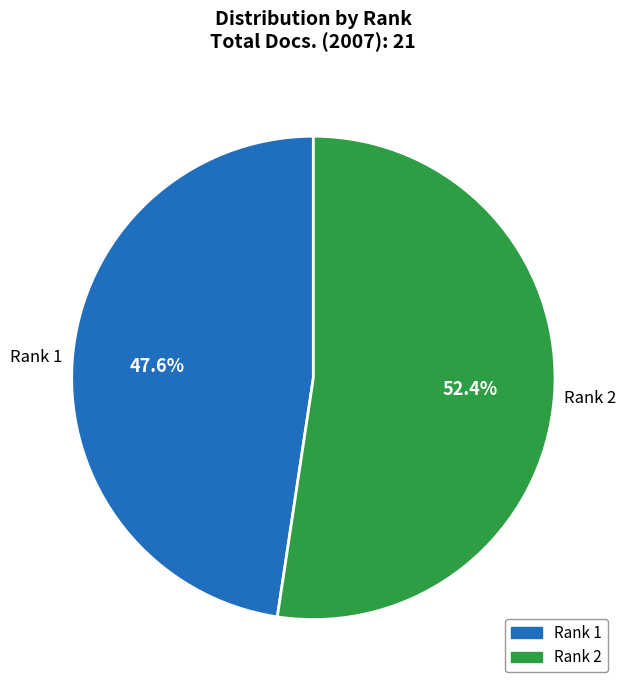

Which has a higher value, Rank 1 or Rank 2?

Rank 2